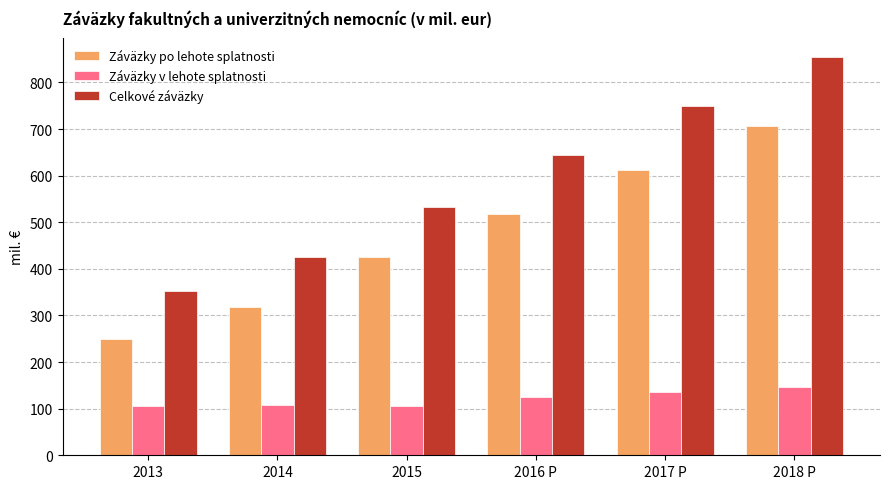

The Celkové záväzky series shows 229.8 at 2013. True or false?

False